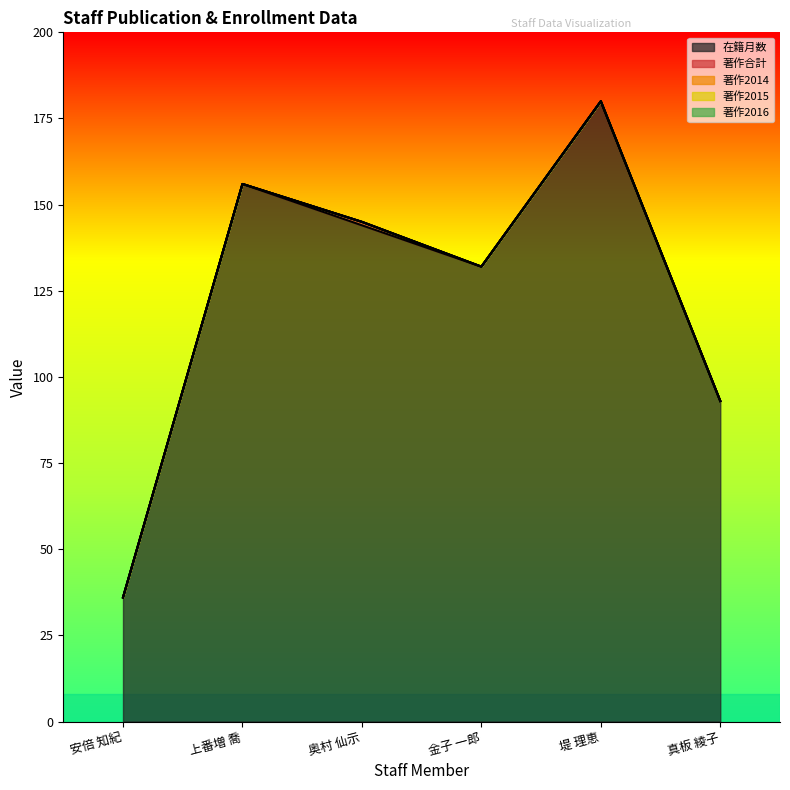

True or false: 著作2015 and 著作合計 cross at least once.

False